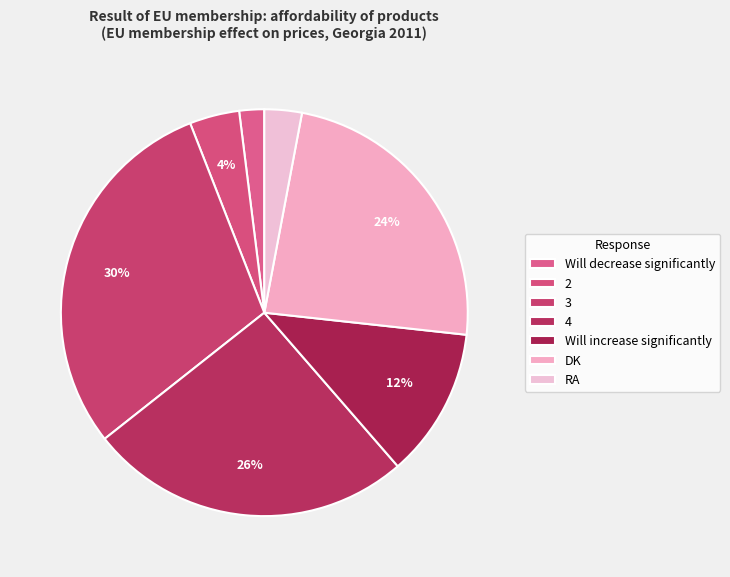

Count the number of slices in the pie.

7